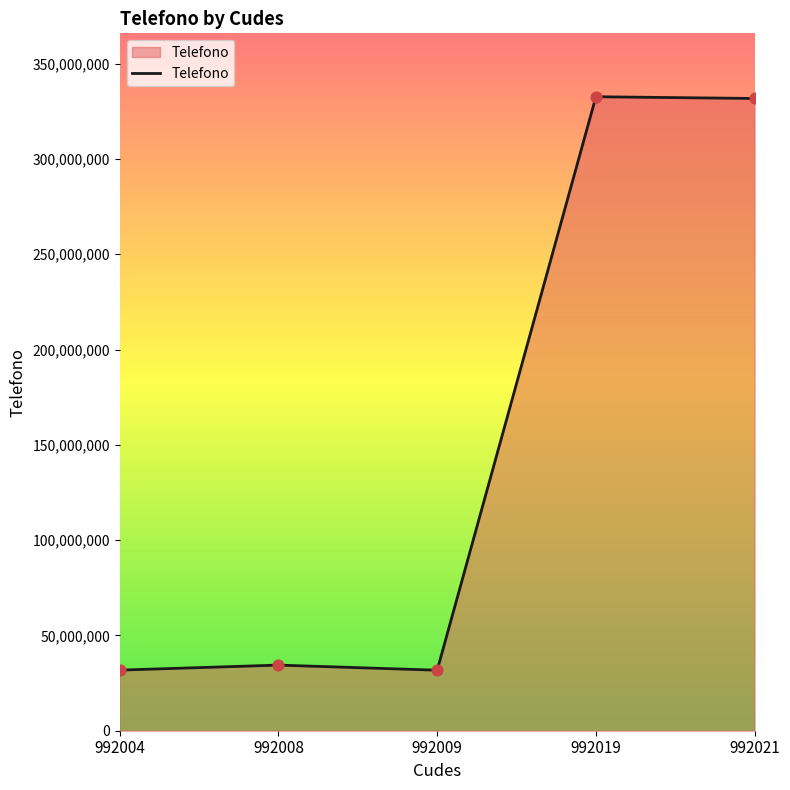

What is the ratio of the value at 992019 to the value at 992004?

10.5